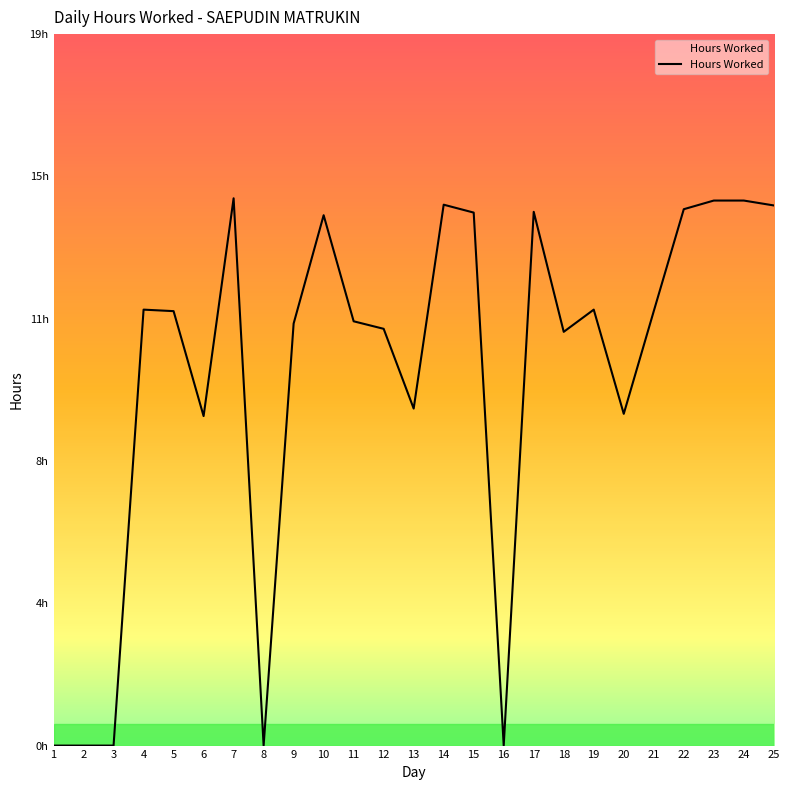

True or false: the data has more than 2 interior local peaks.

True